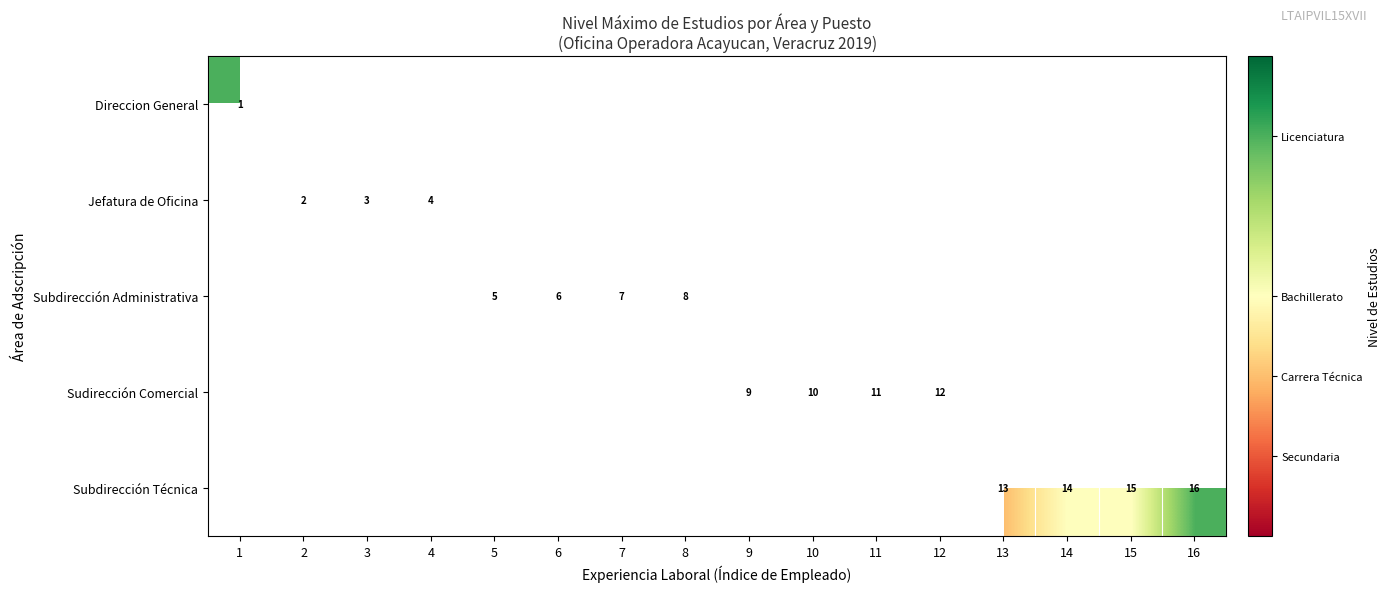

The Sudirección Comercial series shows 11 at 11. True or false?

True